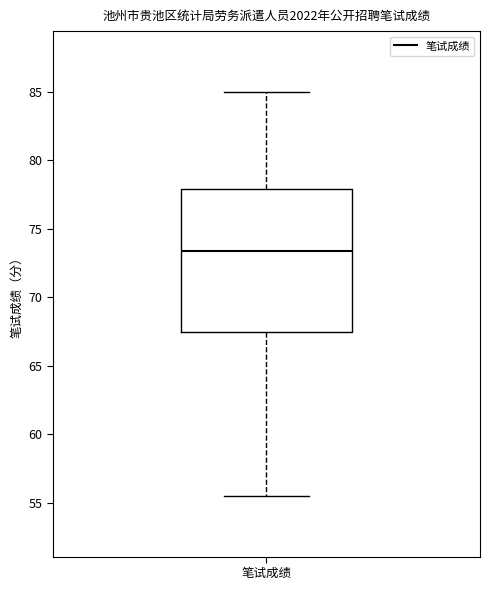

Read this box plot against the y-axis: the position of the median line, the range covered by the box, and the ends of both whiskers. The values are not printed on the chart, so give them approximately, as read against the axis.

median 73.5, box 67.5 to 78.0, whiskers 55.5 to 85.0